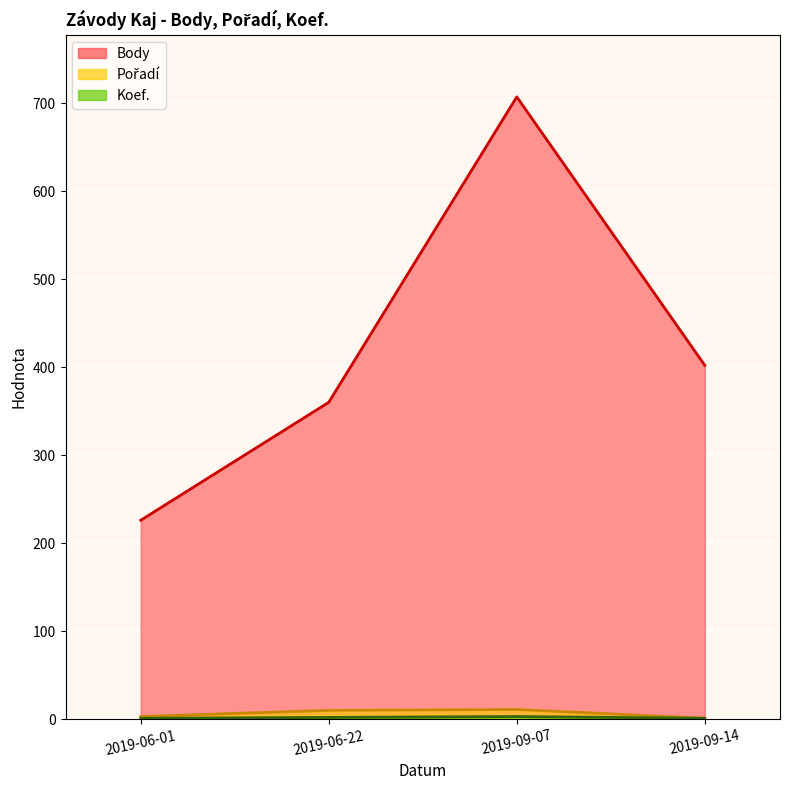

Does the chart display data point markers on the line(s)?

No